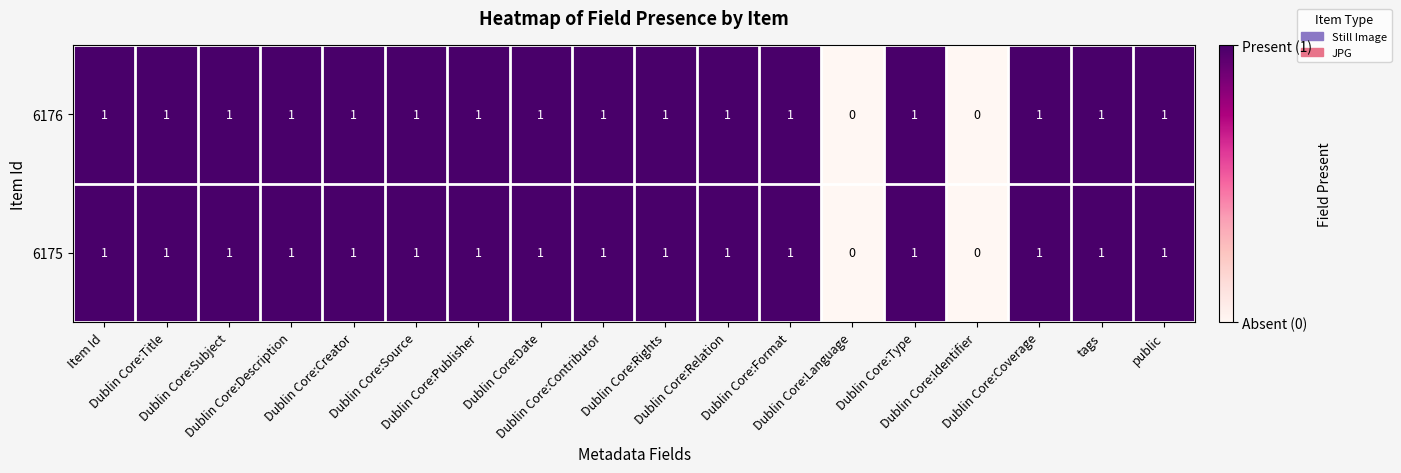

What is the total value across all series at Dublin Core:Rights?

2